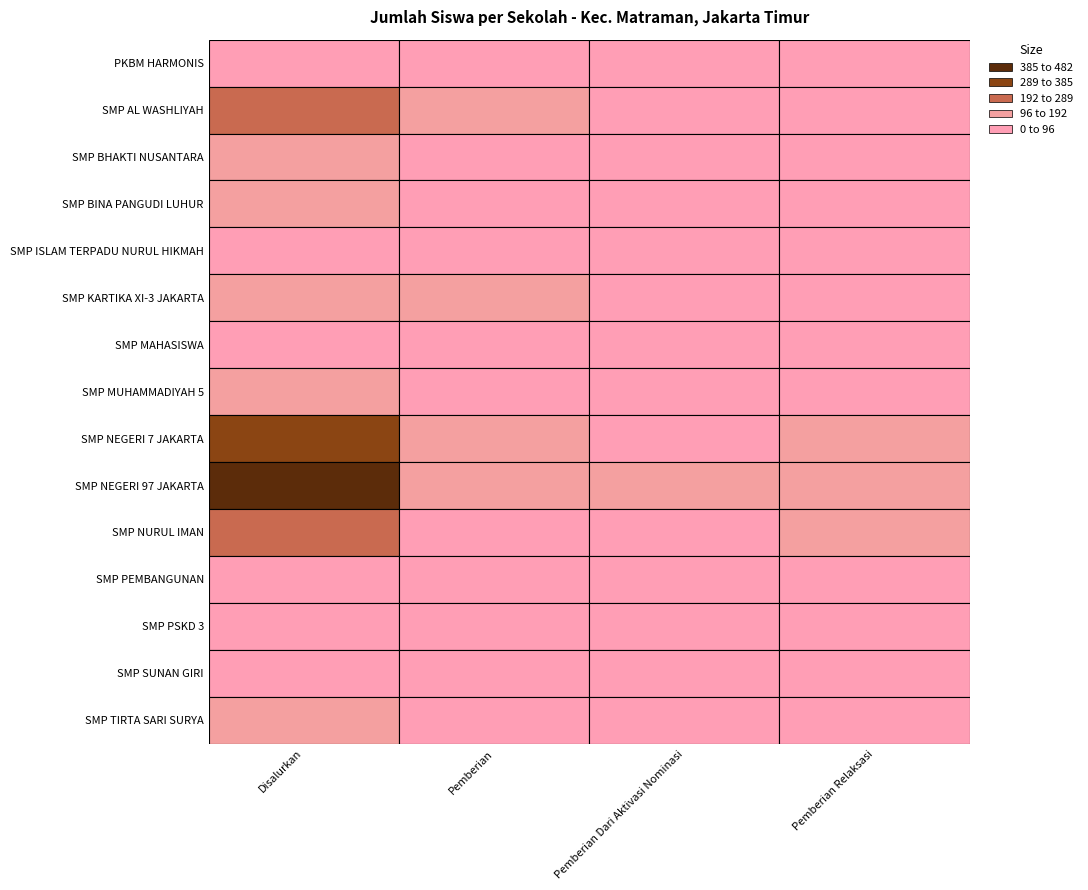

Reading left to right, list all the values displayed in this chart.

PKBM HARMONIS: 17	1	7	9
SMP AL WASHLIYAH: 199	116	67	16
SMP BHAKTI NUSANTARA: 97	41	33	23
SMP BINA PANGUDI LUHUR: 108	65	0	43
SMP ISLAM TERPADU NURUL HIKMAH: 3	1	2	0
SMP KARTIKA XI-3 JAKARTA: 151	101	27	23
SMP MAHASISWA: 32	19	2	11
SMP MUHAMMADIYAH 5: 110	26	19	65
SMP NEGERI 7 JAKARTA: 304	108	40	156
SMP NEGERI 97 JAKARTA: 482	192	120	170
SMP NURUL IMAN: 204	46	47	111
SMP PEMBANGUNAN: 52	30	3	19
SMP PSKD 3: 39	6	0	33
SMP SUNAN GIRI: 27	13	2	12
SMP TIRTA SARI SURYA: 127	40	55	32